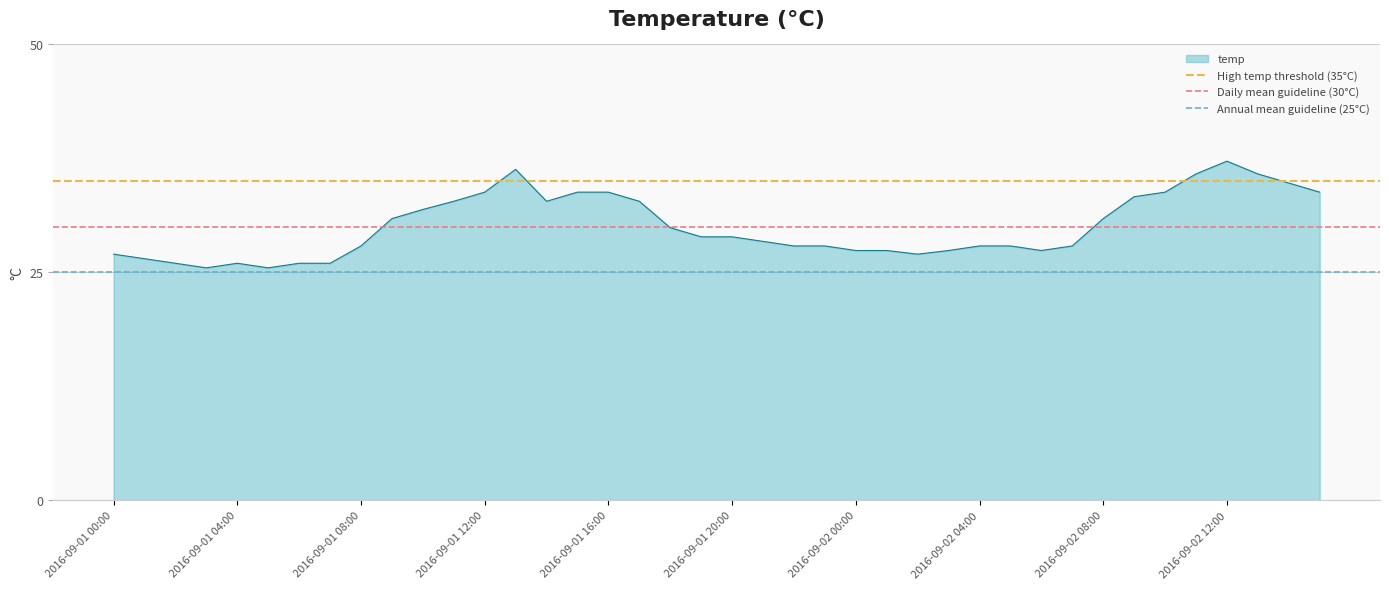

True or false: temp has a value of 12.2 at 2016-09-01 20:00.

False